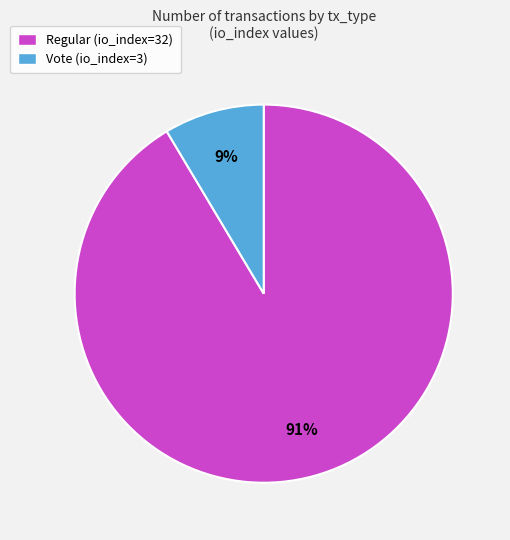

To the nearest percent, what percentage of the pie is Vote (io_index=3)?

9%